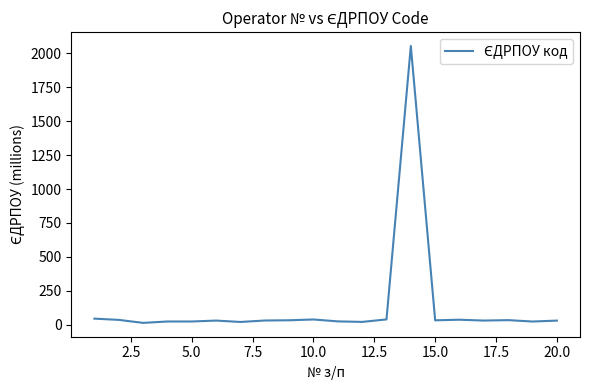

What is the maximum value shown in the chart?

2053.0